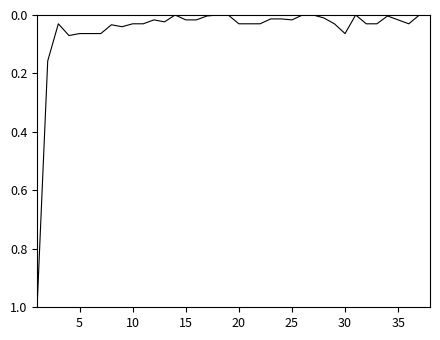

What is the greatest value displayed?

1.0